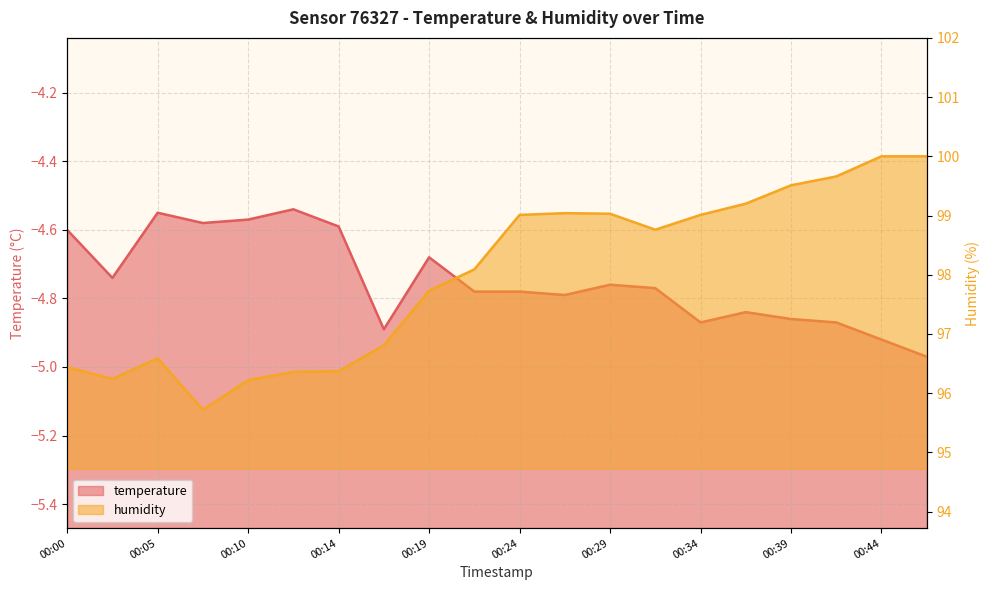

Does the chart display data point markers on the line(s)?

No